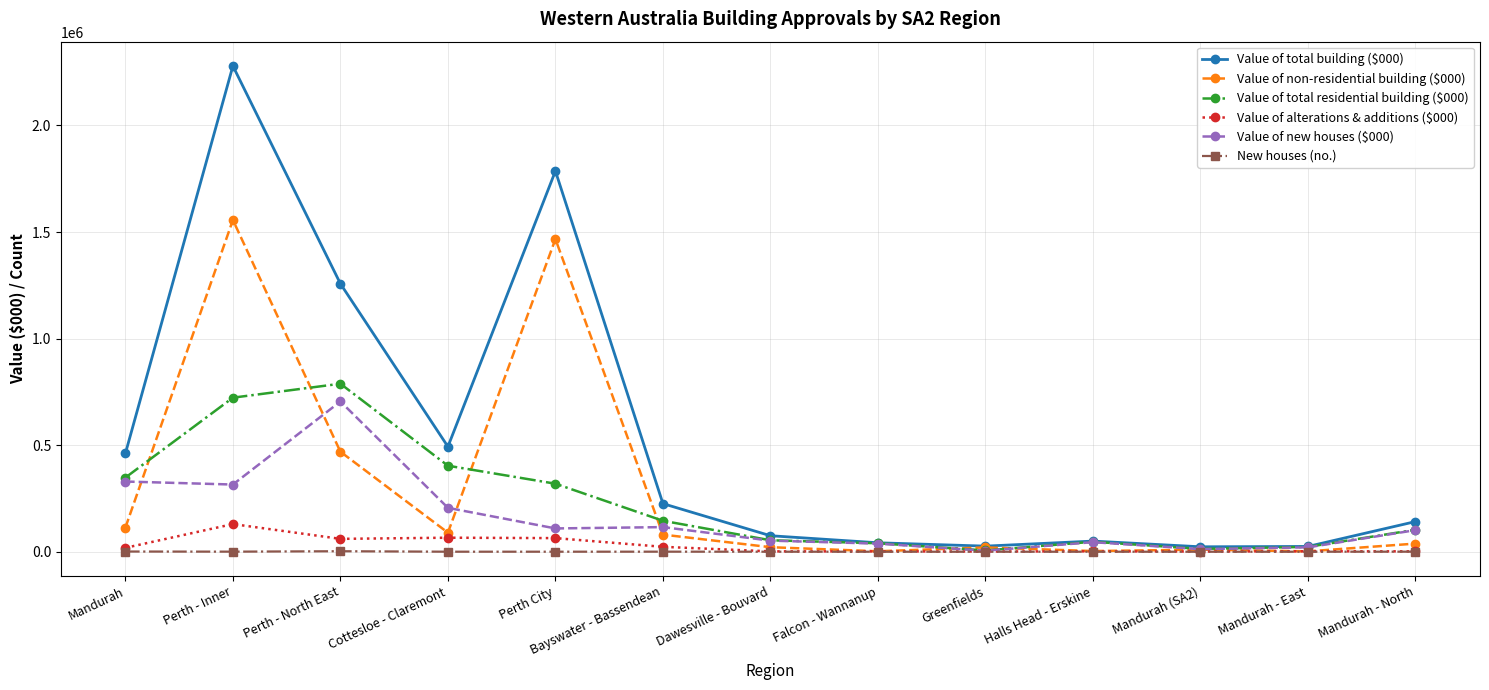

How many values in the Value of non-residential building ($000) series exceed 38238?

7